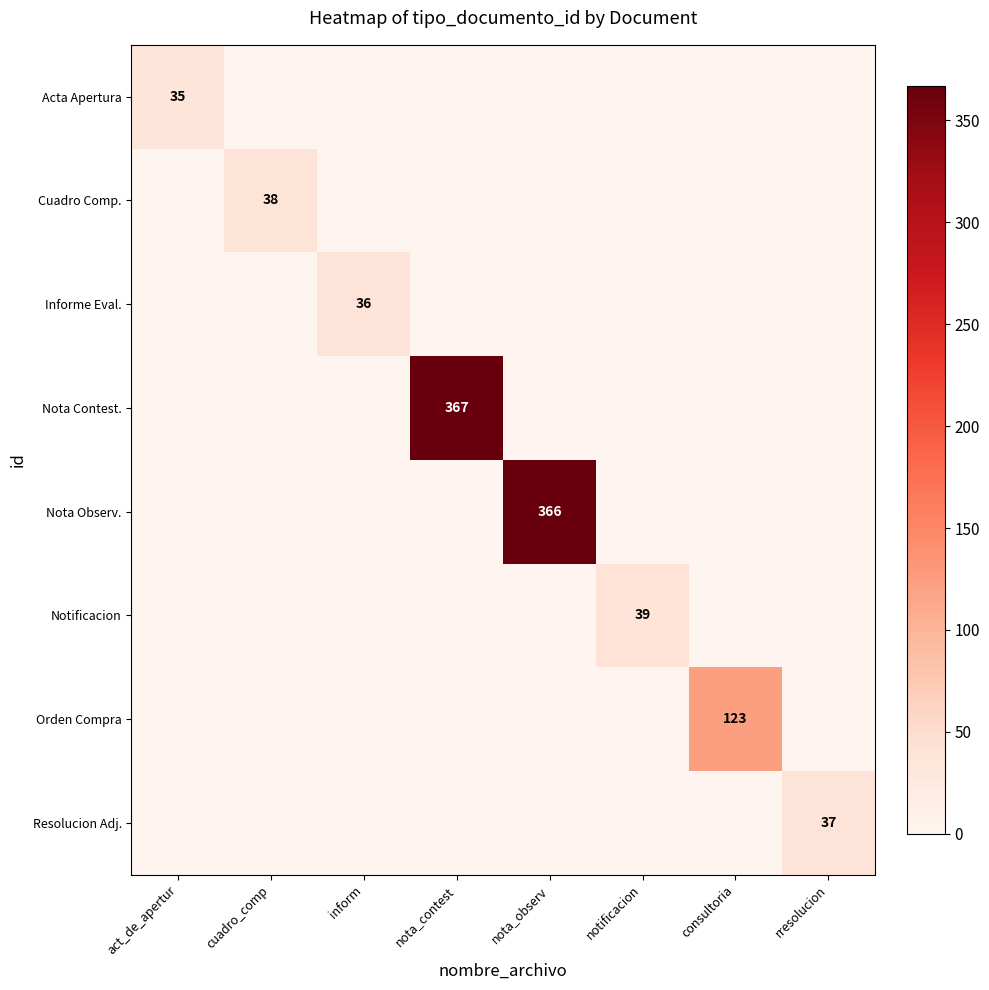

Which category has the highest value in the Orden Compra series?

consultoria